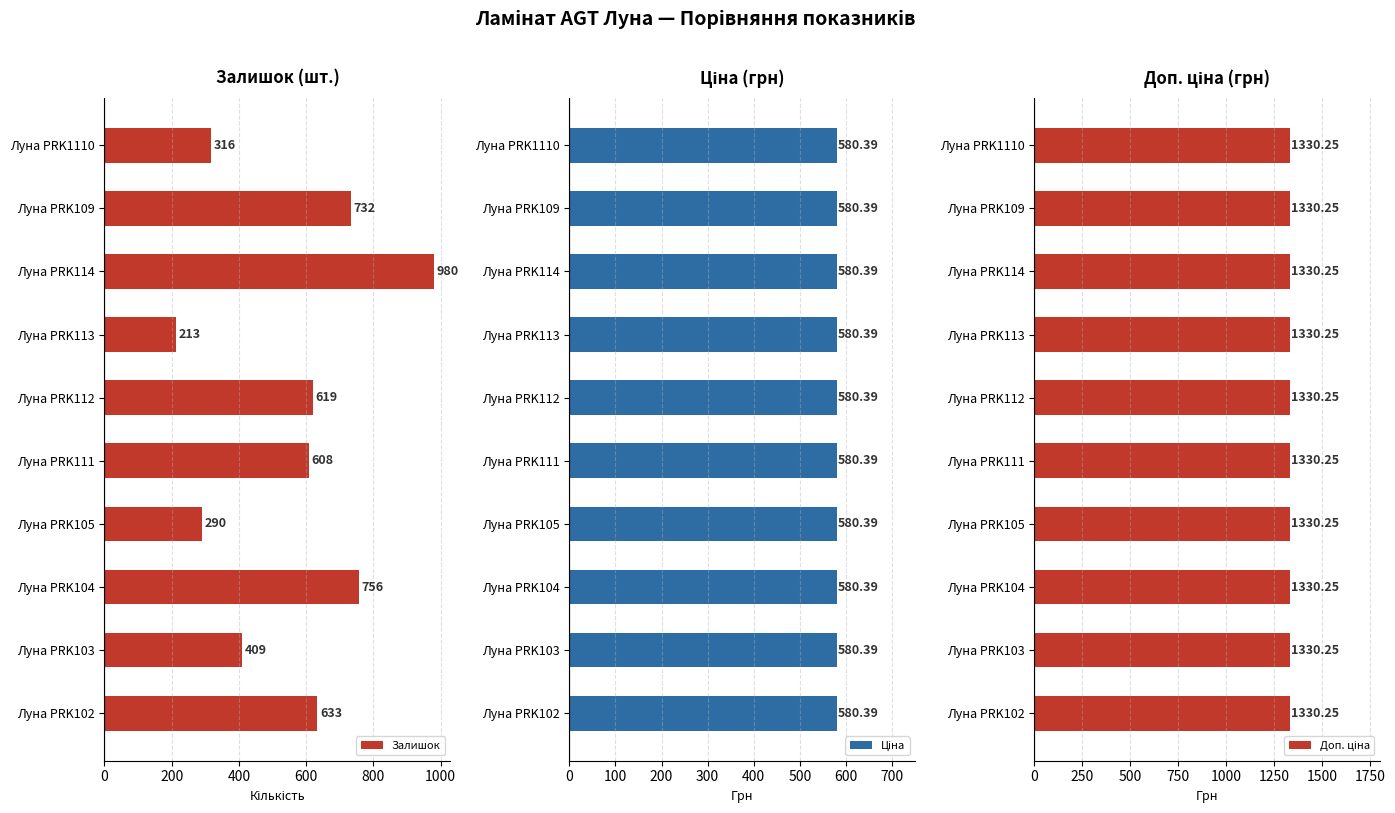

Read the Залишок value at Луна PRK109, to the nearest 10.

730